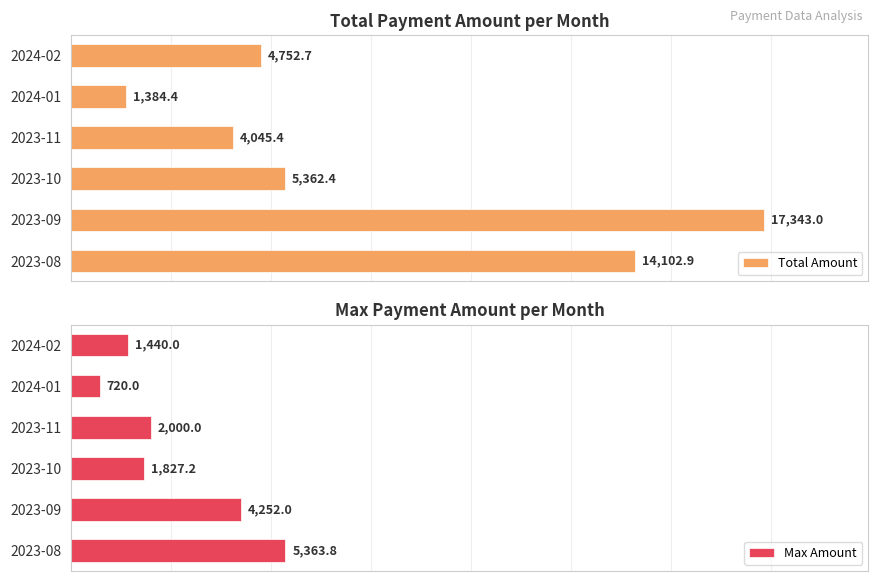

At how many categories does at least one series exceed 11041?

2